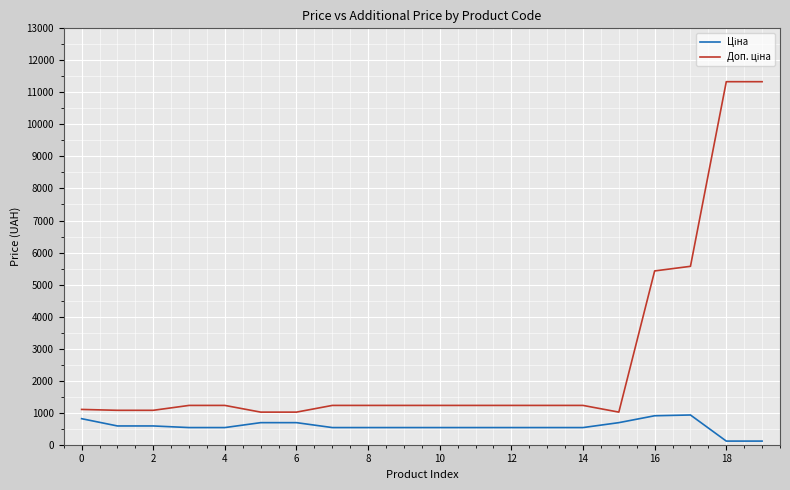

What is the maximum value shown in the chart?

11334.0